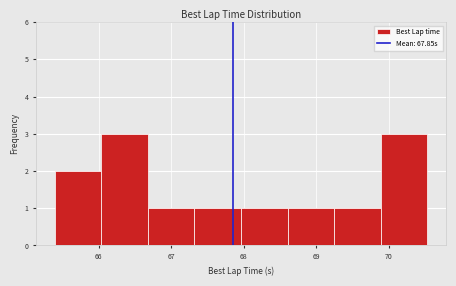

What is the height of the bar covering 69.9 to 70.5 on the x-axis? Neither the bar edges nor the heights are printed on the chart, so give them approximately, as read against the axes.

3